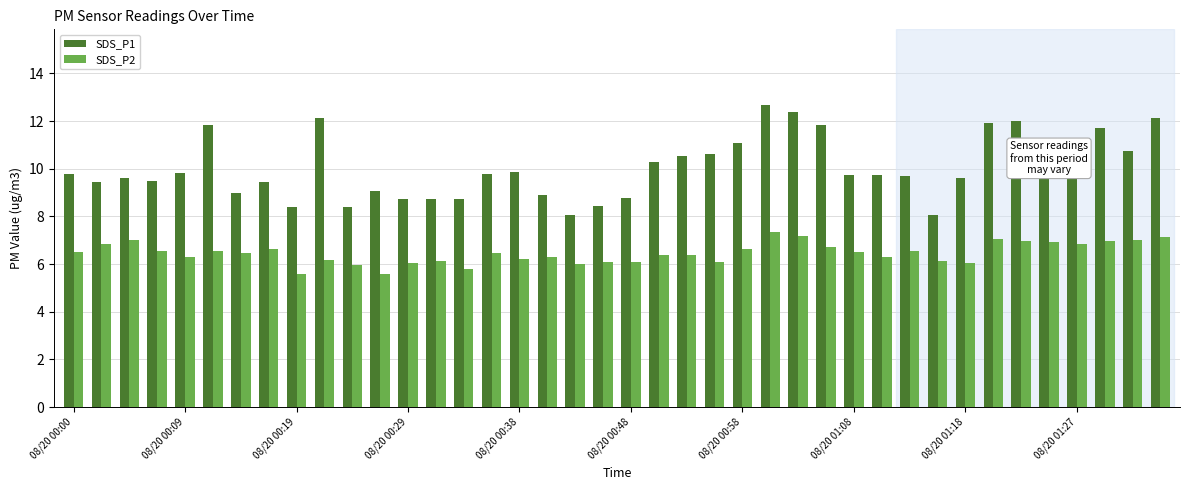

List the series in order of their overall mean, lowest first.

SDS_P2, SDS_P1